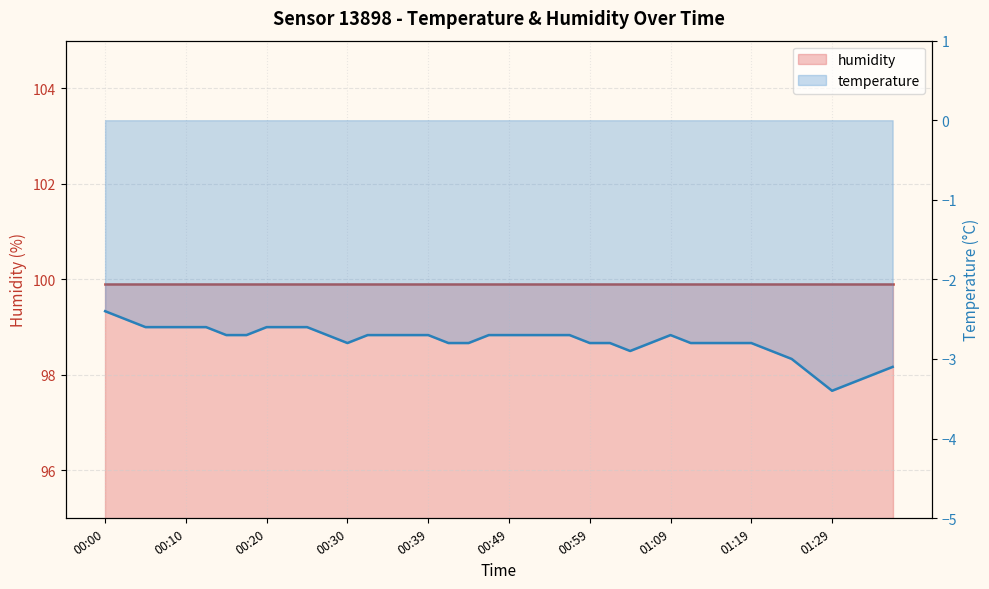

What is the change in value from 00:05 to 00:30?

-0.2